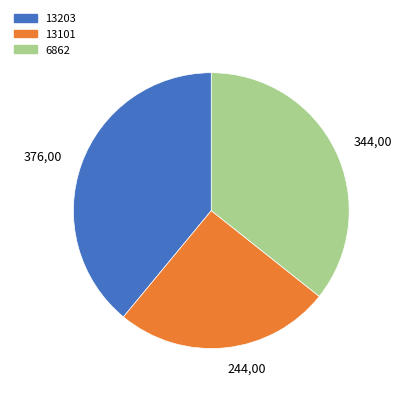

Is the sum of 13101 and 13203 greater than half?

Yes